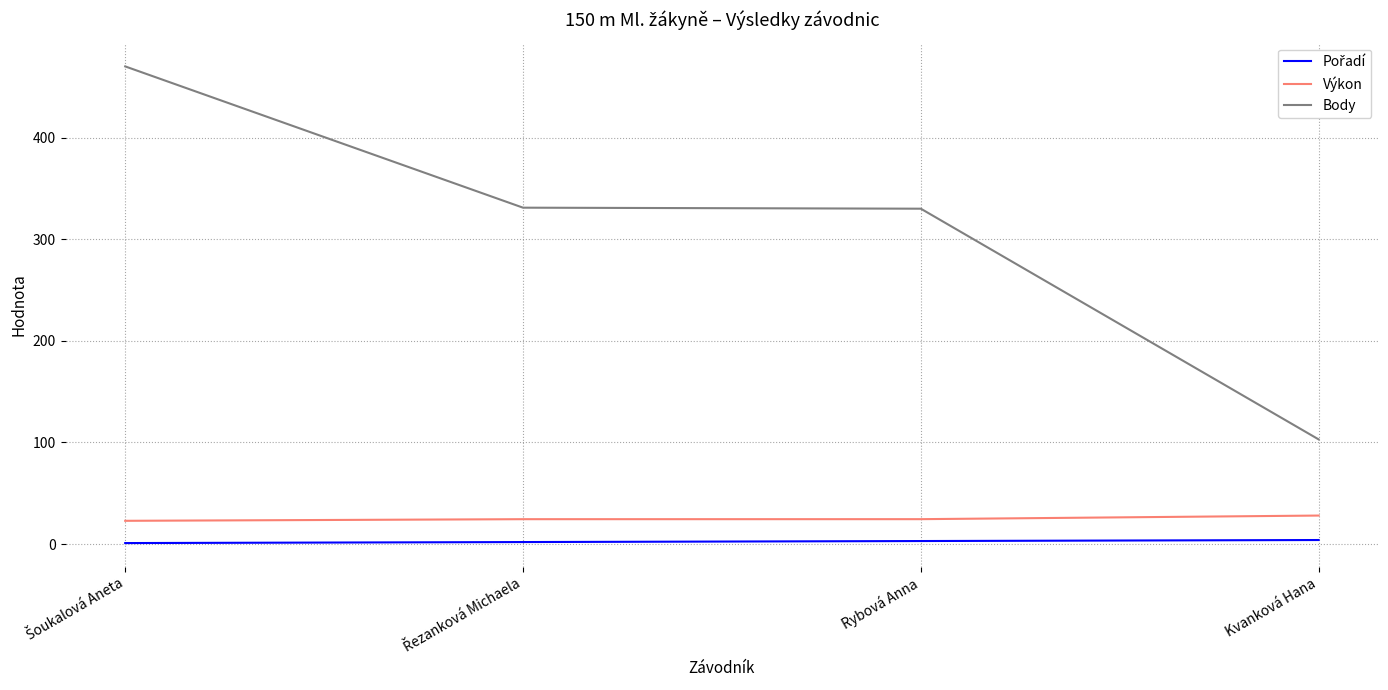

True or false: Výkon and Body cross at least once.

False